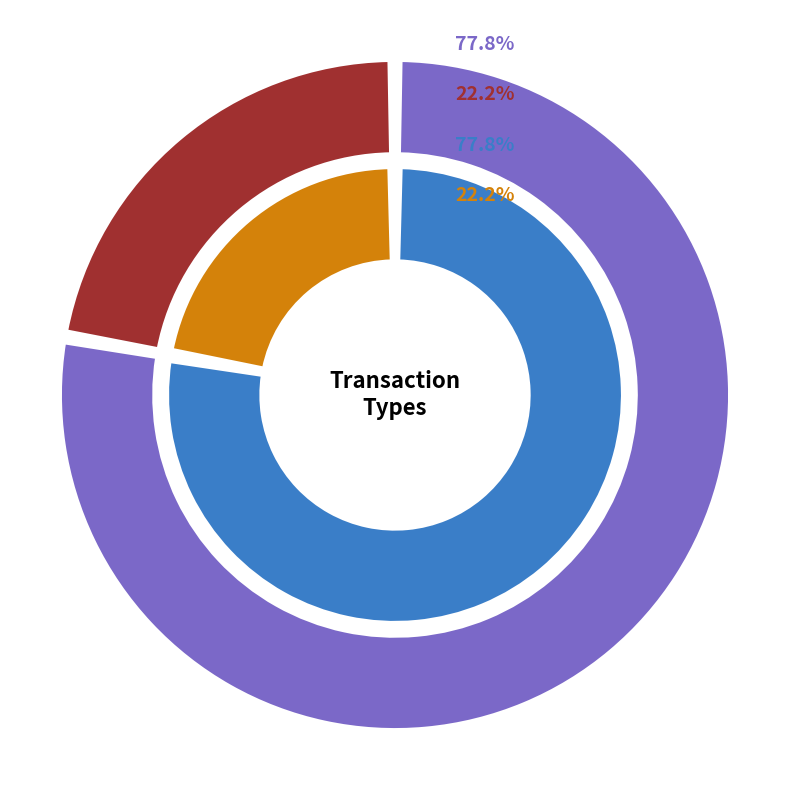

To the nearest percent, what percentage of the pie is Regular?

78%